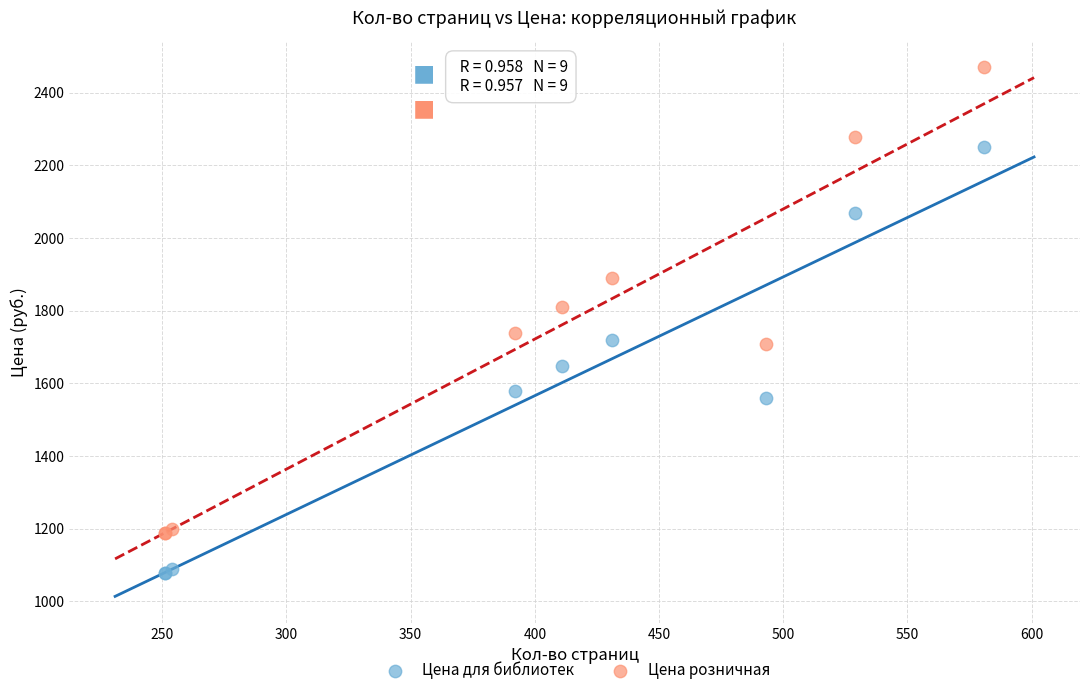

In the Цена розничная series, what Y value is closest to 1829?

1809